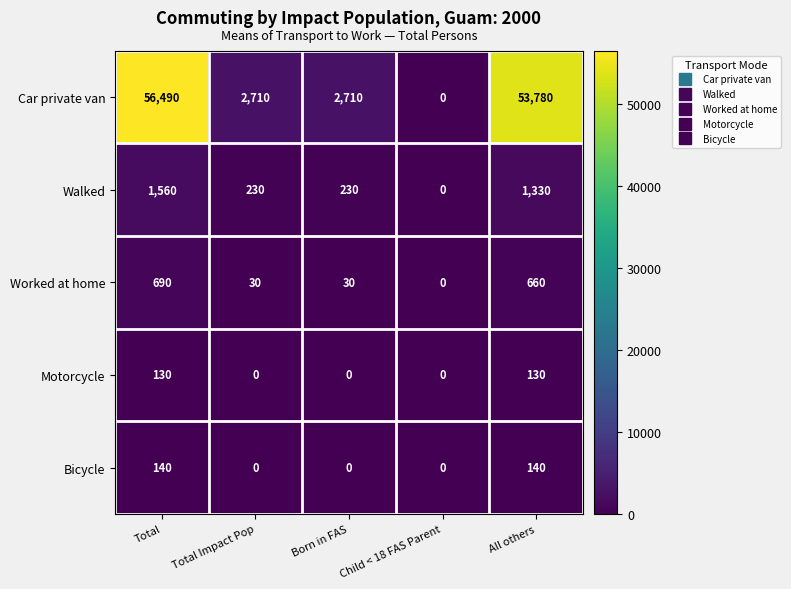

Rank the series by their maximum value, from highest to lowest.

Car private van, Walked, Worked at home, Bicycle, Motorcycle